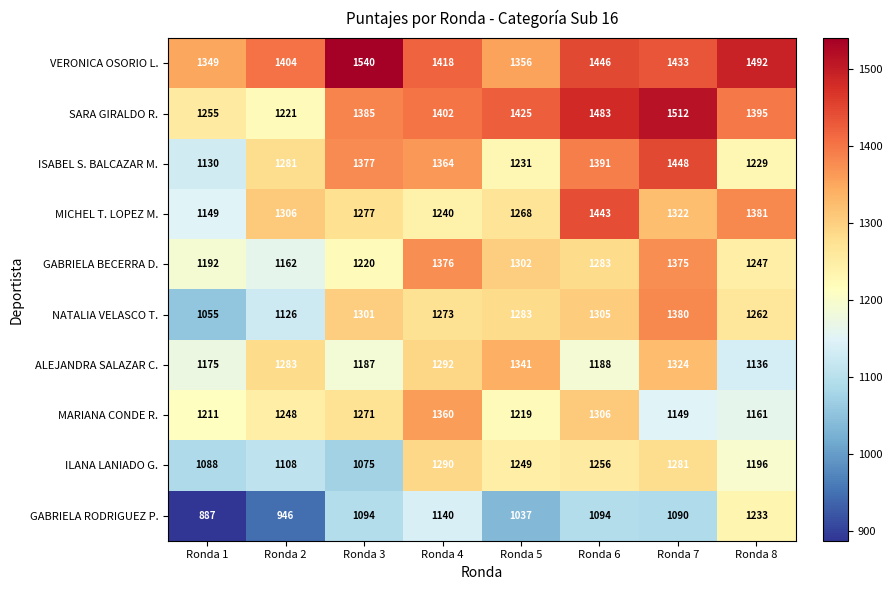

Rank the series by their maximum value, from lowest to highest.

GABRIELA RODRIGUEZ P., ILANA LANIADO G., ALEJANDRA SALAZAR C., MARIANA CONDE R., GABRIELA BECERRA D., NATALIA VELASCO T., MICHEL T. LOPEZ M., ISABEL S. BALCAZAR M., SARA GIRALDO R., VERONICA OSORIO L.